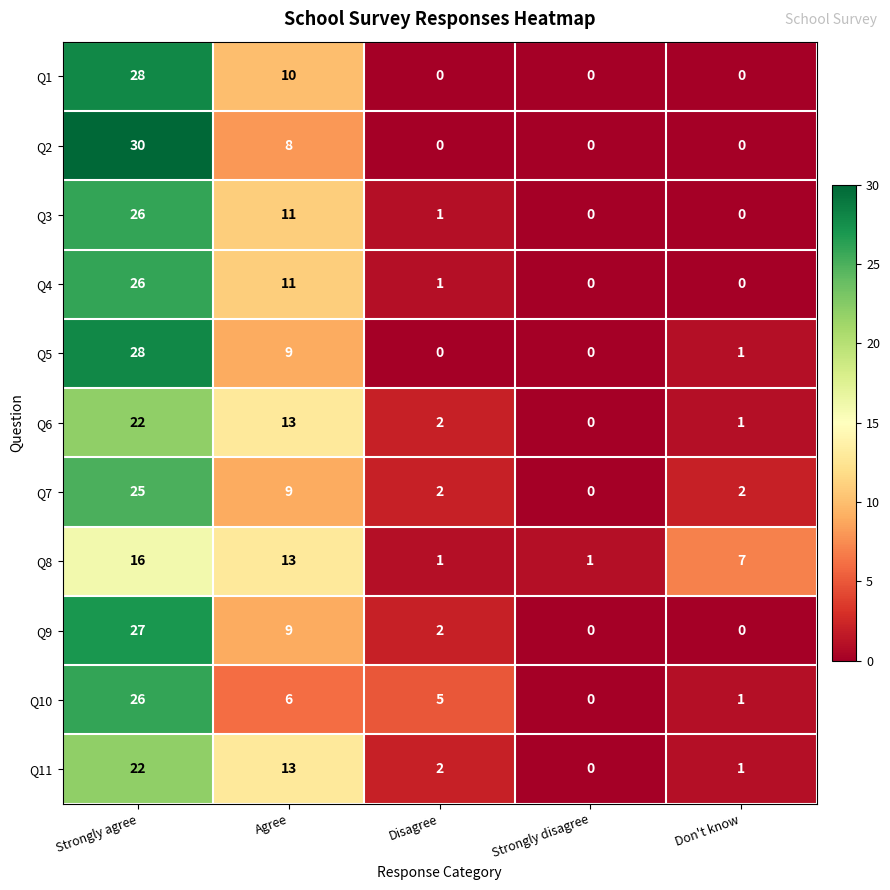

At how many categories does at least one series exceed 19?

1